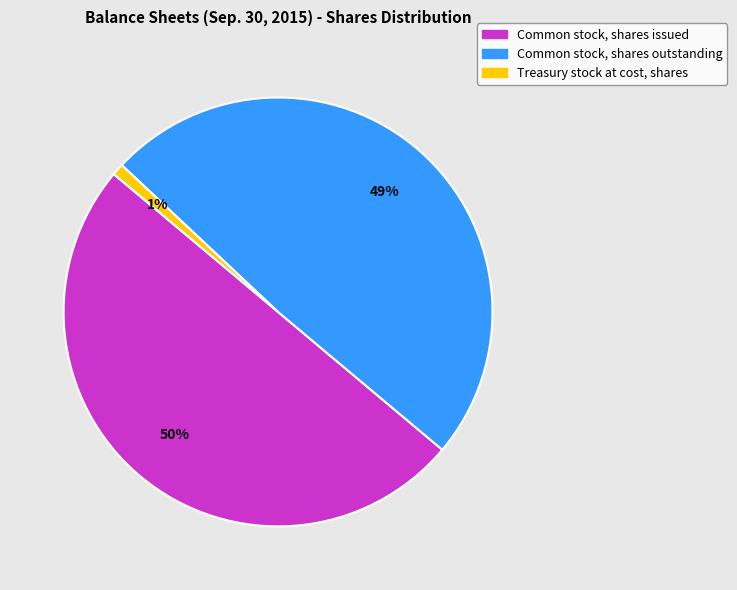

To the nearest percent, what is the average slice percentage?

33%